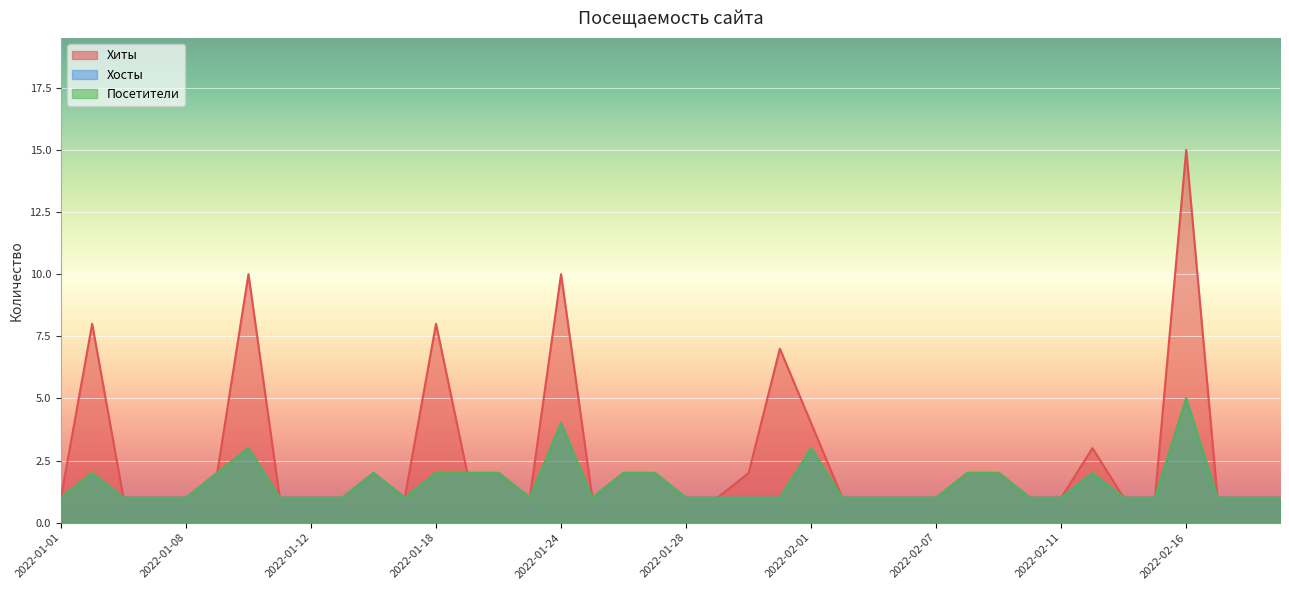

List the series in order of their peak value, lowest first.

Хосты, Посетители, Хиты